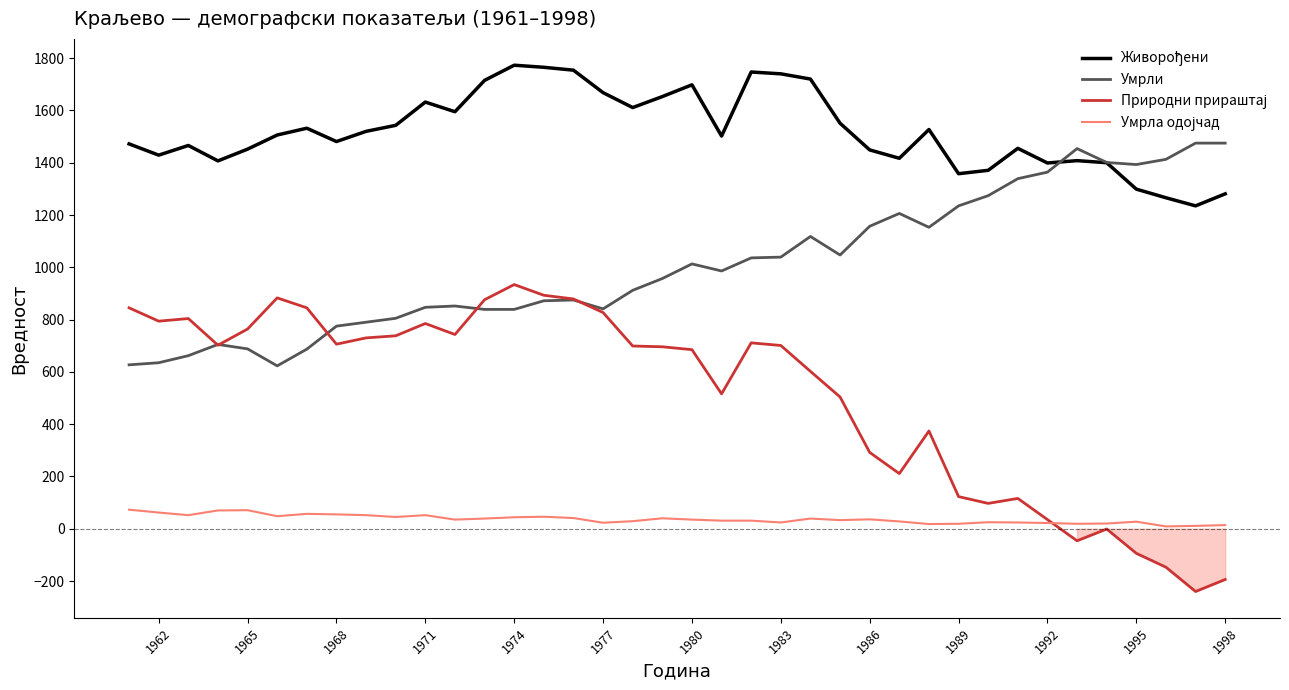

What is the maximum value shown in the chart?

1773